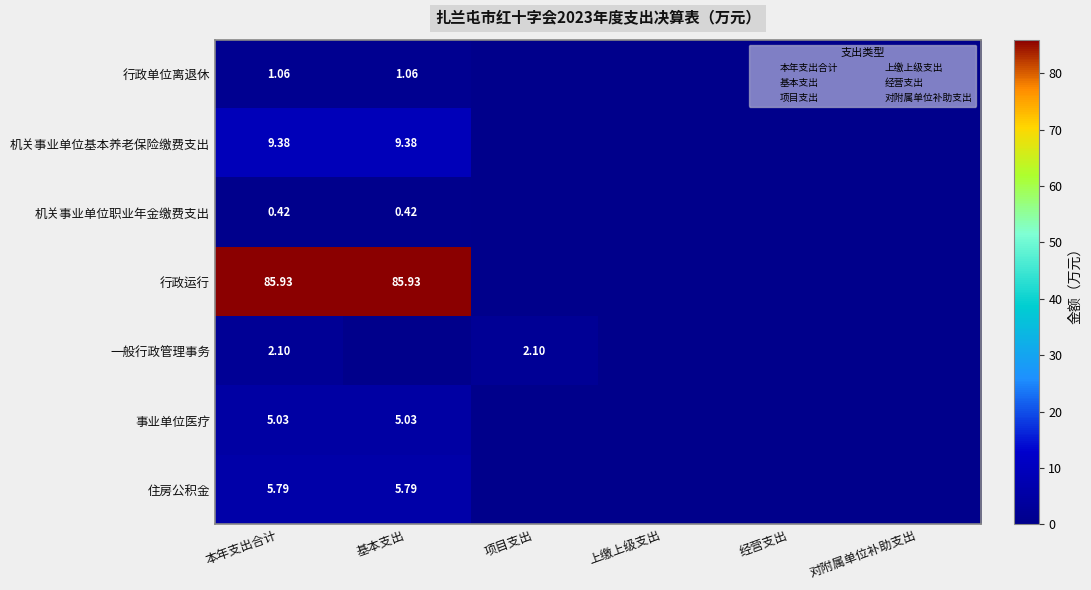

What is the greatest value displayed?

85.9